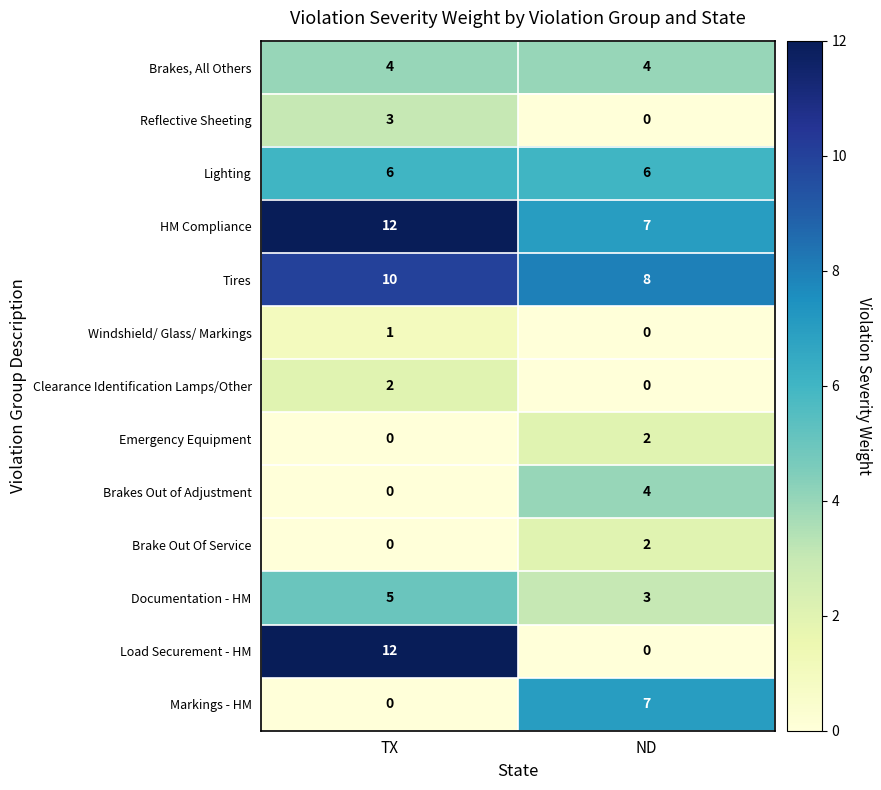

What is the sum of all Brakes Out of Adjustment values?

4